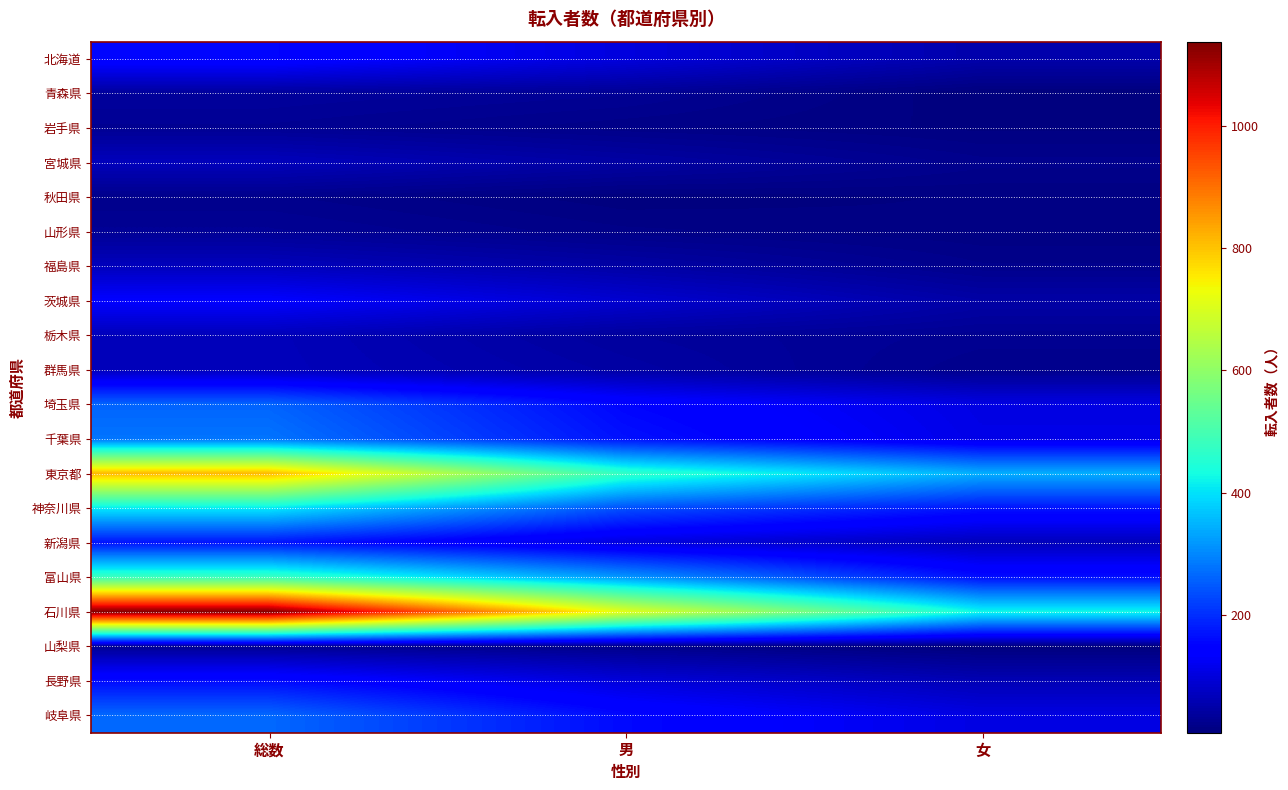

Rank the series at 男 from highest to lowest value.

石川県, 東京都, 富山県, 神奈川県, 千葉県, 岐阜県, 埼玉県, 北海道, 新潟県, 長野県, 茨城県, 福島県, 宮城県, 群馬県, 栃木県, 青森県, 山梨県, 岩手県, 山形県, 秋田県